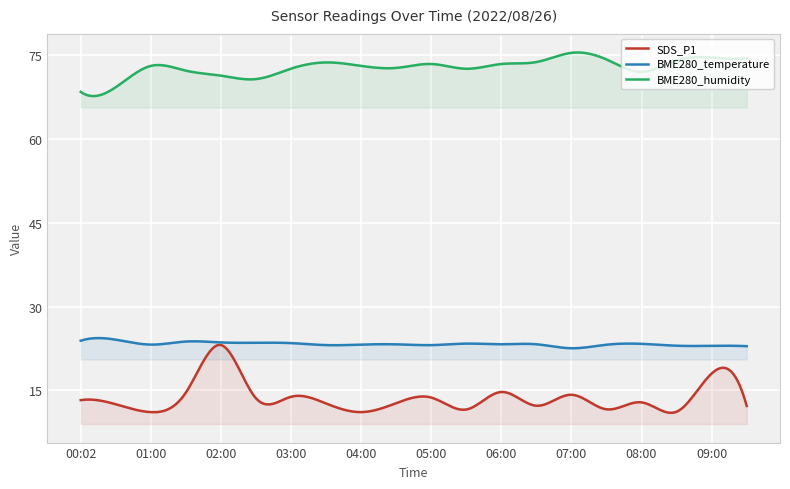

How many interior local valleys does the SDS_P1 series have?

7